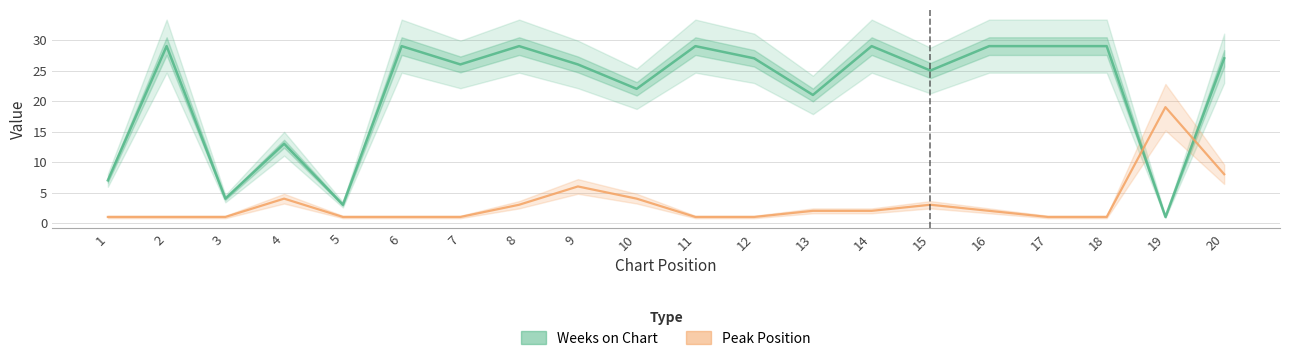

How many times do Weeks on Chart and Peak Position cross each other?

2